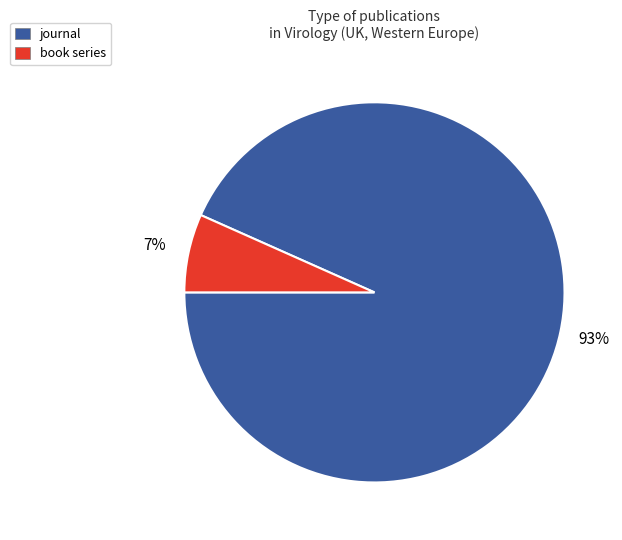

To the nearest percent, what portion does book series represent?

7%